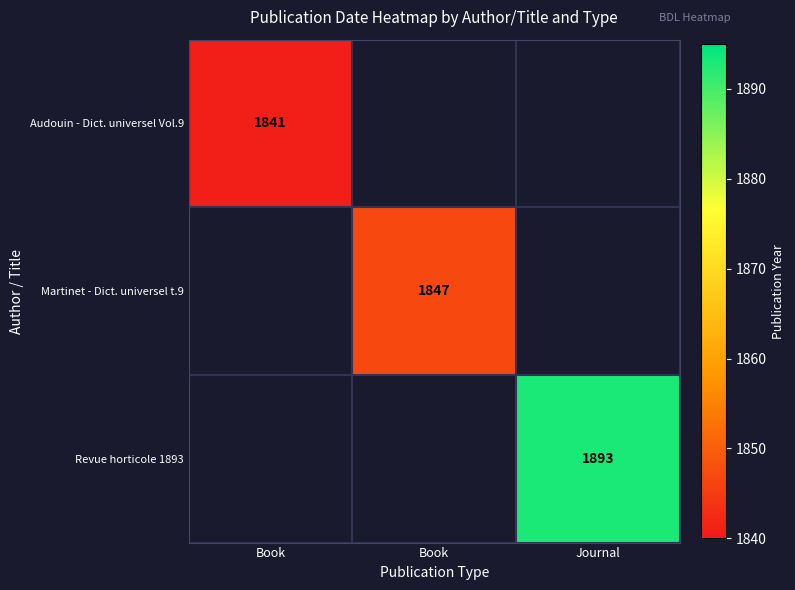

The Revue horticole 1893 series shows 3262.5 at Journal. True or false?

False